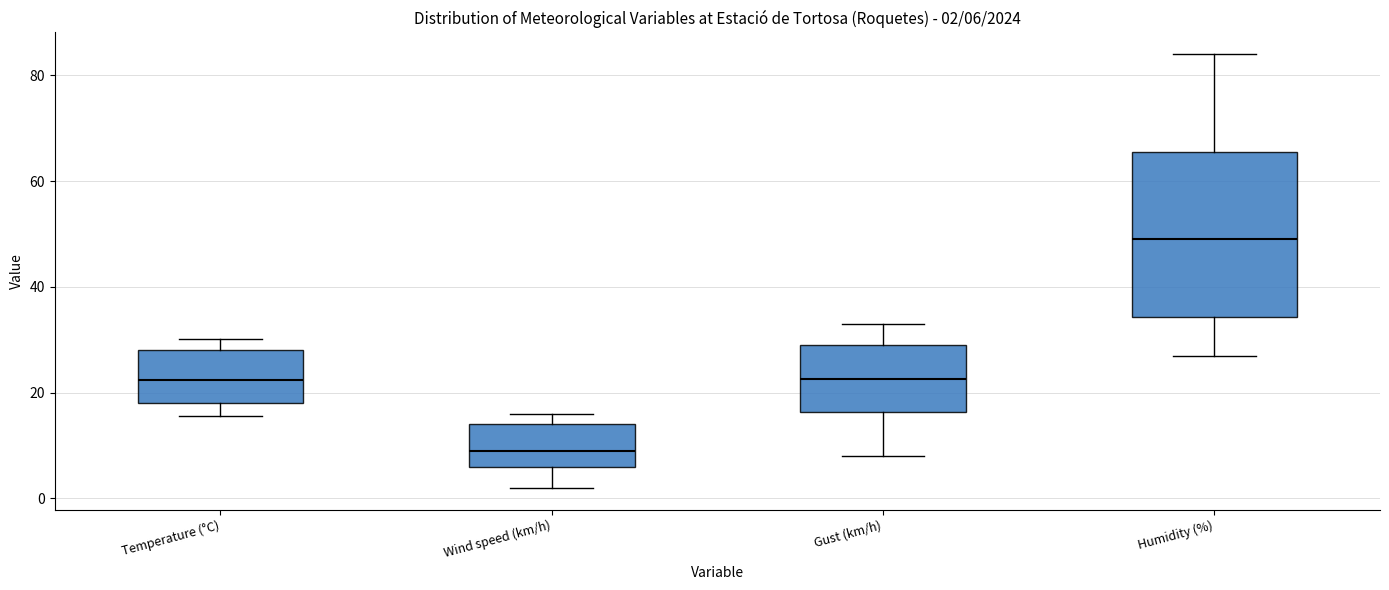

Comparing the boxes themselves (not the whiskers), which one is the tallest?

Humidity (%)